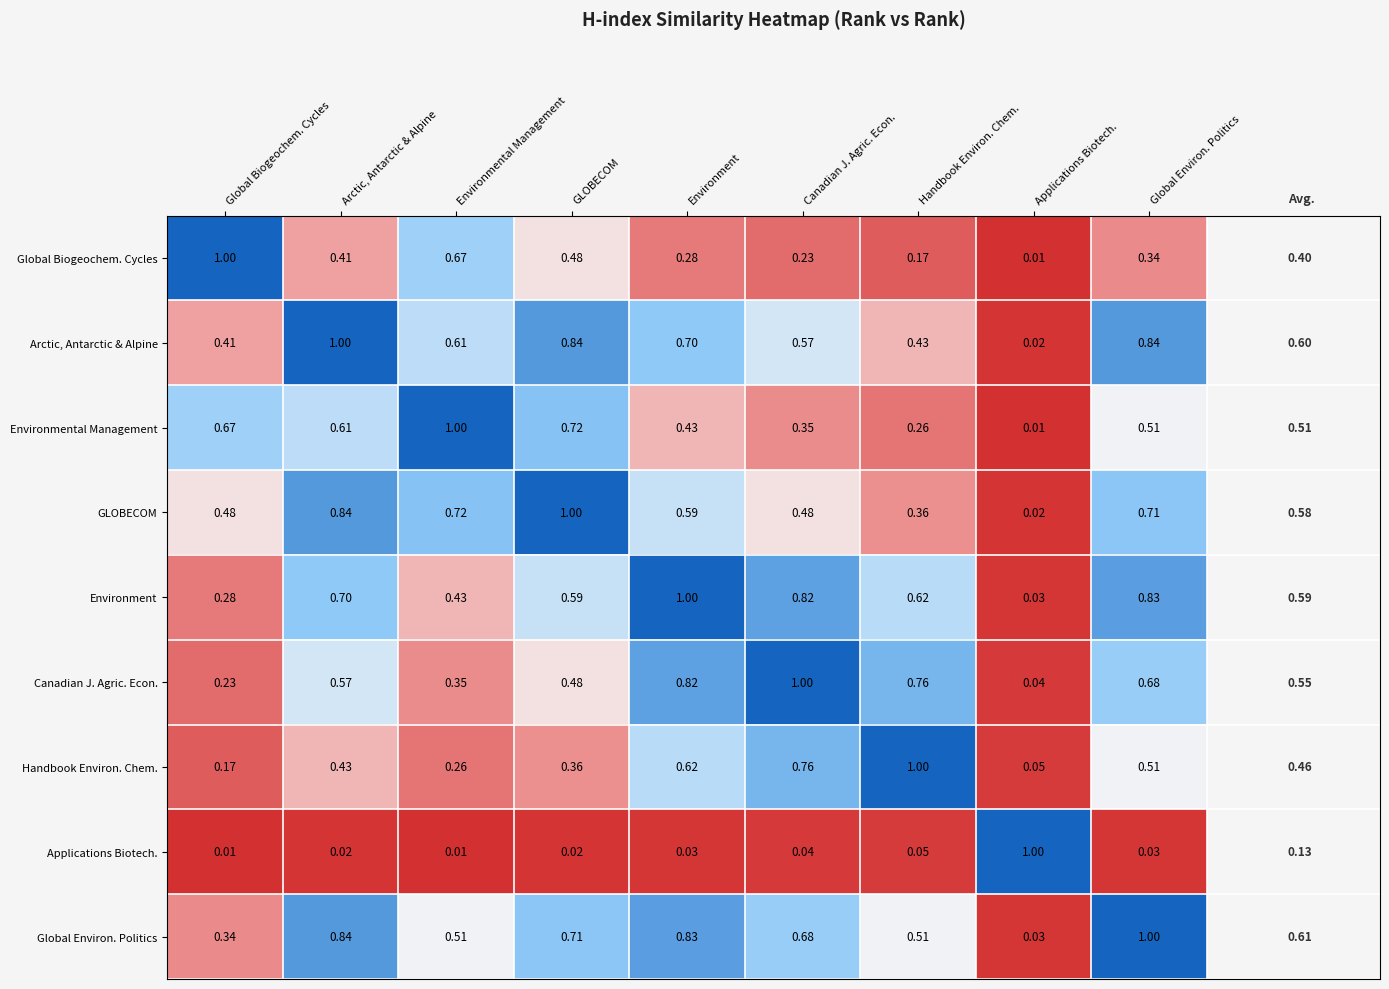

Where is Global Environ. Politics nearest to the value 0?

Applications Biotech.